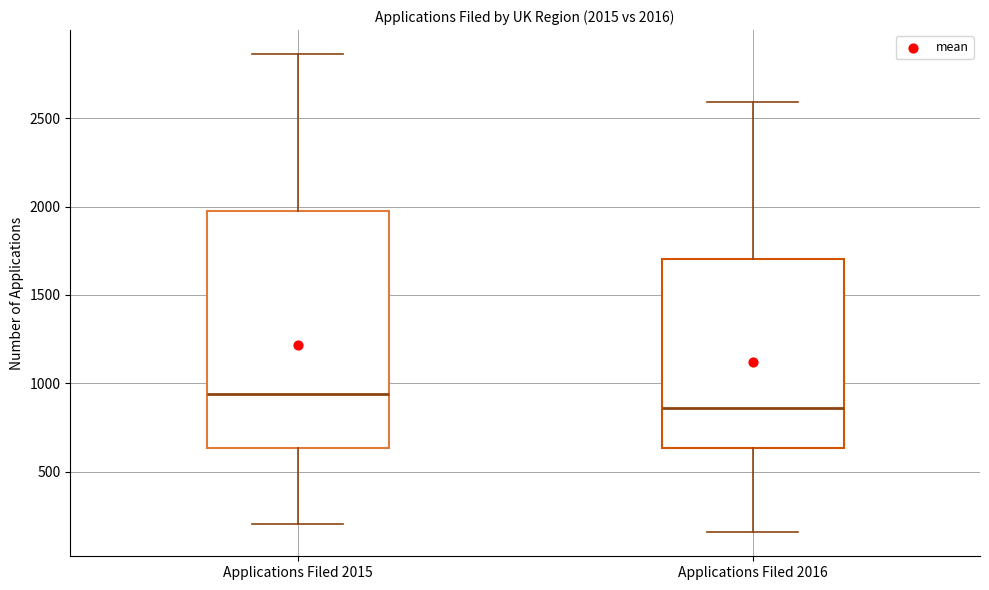

Which box is the tallest, from its lower edge to its upper edge?

Applications Filed 2015